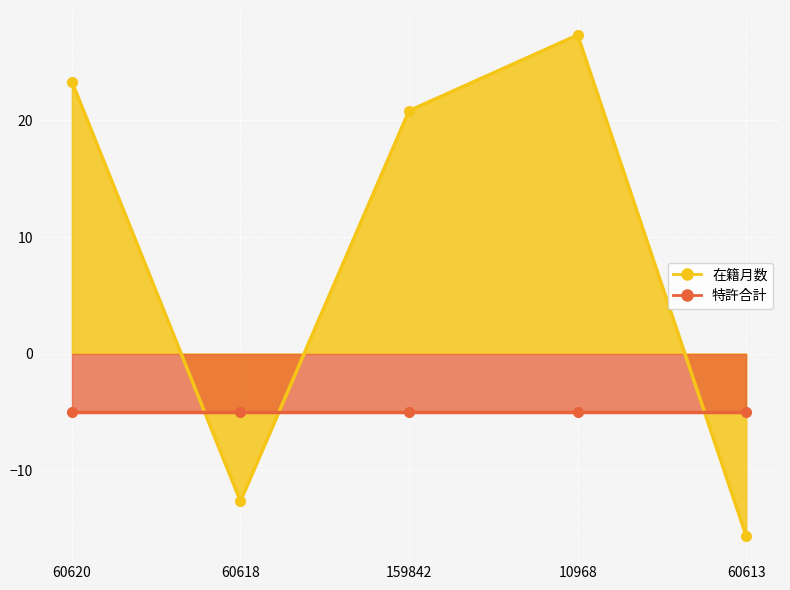

At which category does the data reach its first local valley?

60618